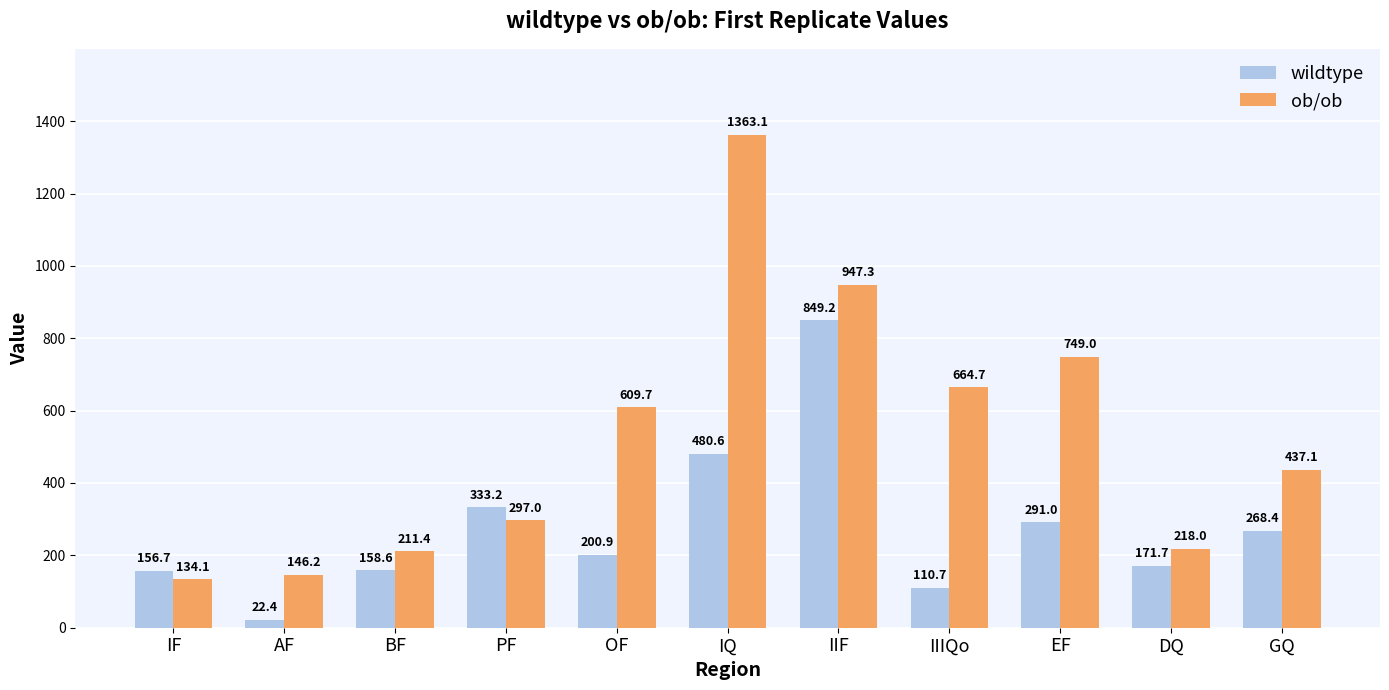

What is the difference between the highest and lowest values at PF?

36.3